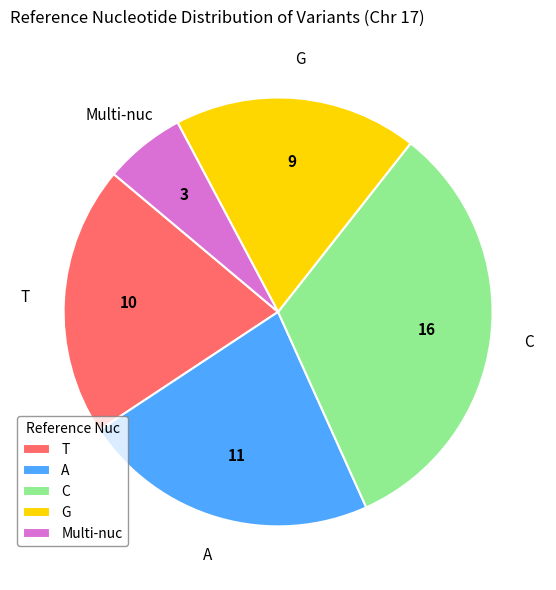

How many slices are in this pie chart?

5